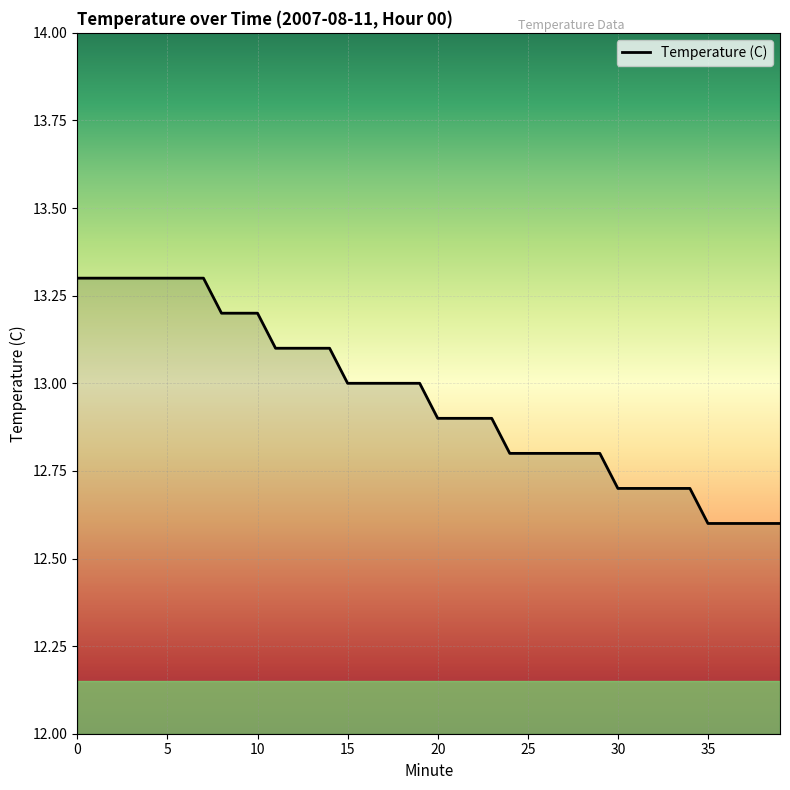

What is the minimum value shown in the chart?

12.6